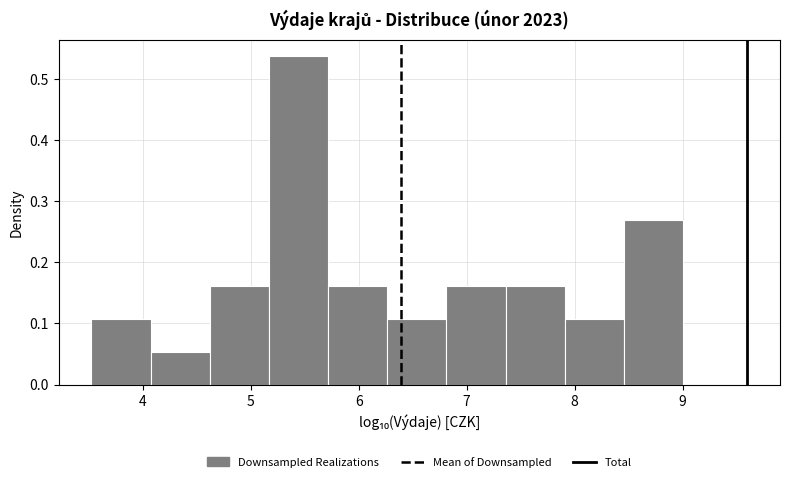

Which range on the x-axis has the tallest bar?

5.2 to 5.7